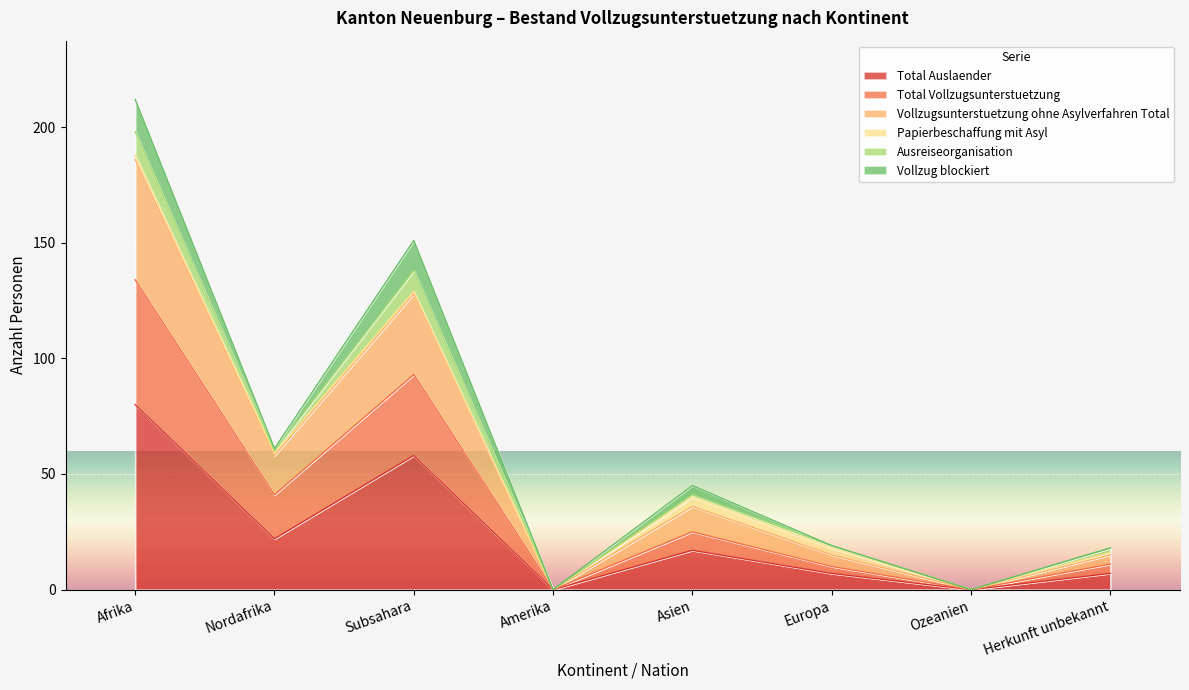

At which label does Total Auslaender reach its peak?

Afrika